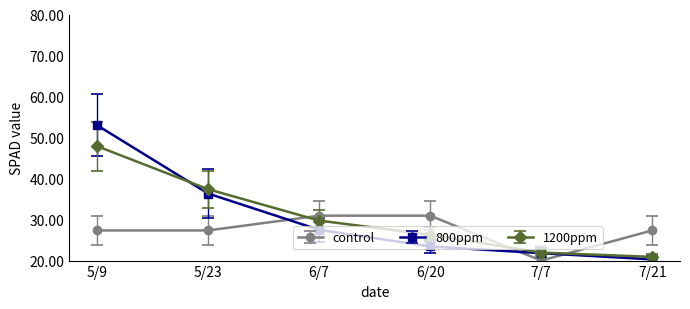

List the series in order of their peak value, highest first.

800ppm, 1200ppm, control